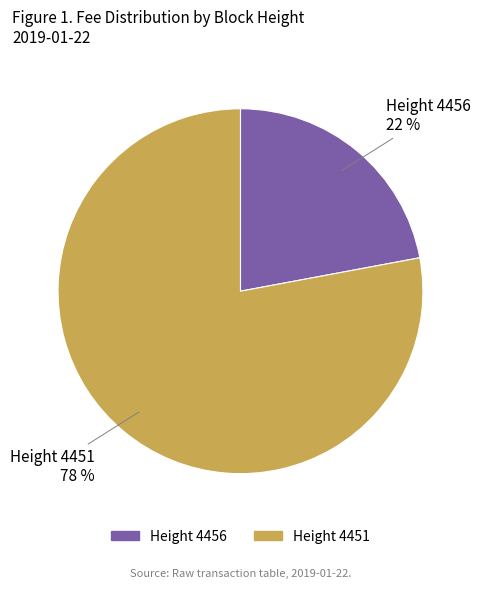

Rank the categories by value from highest to lowest.

Height 4451, Height 4456